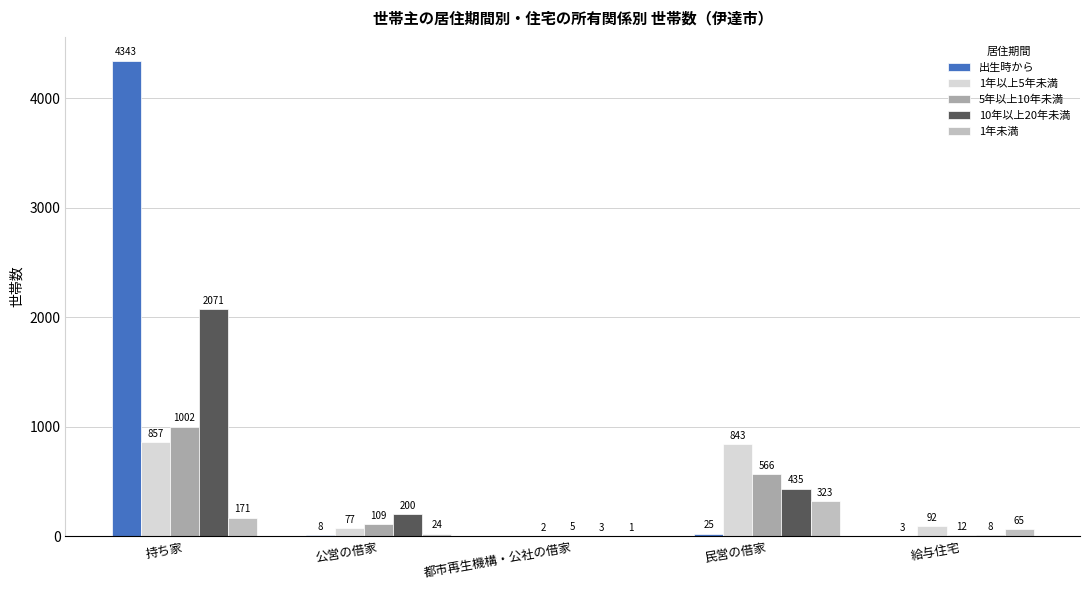

How many series are shown in this chart?

5